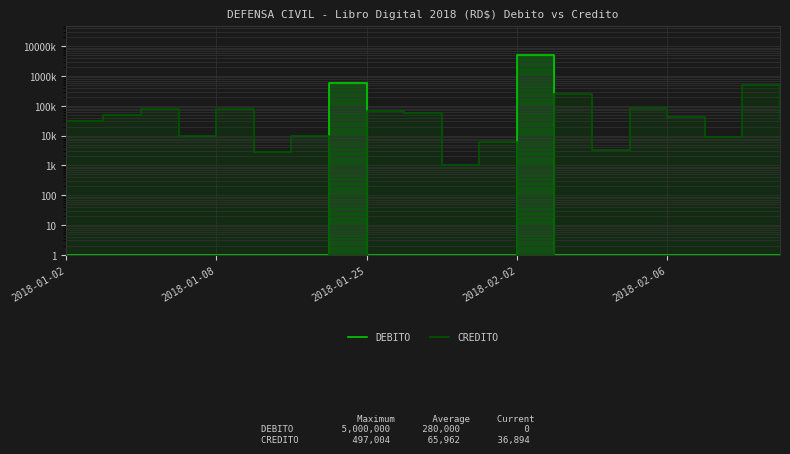

How many lines are shown in the chart?

2